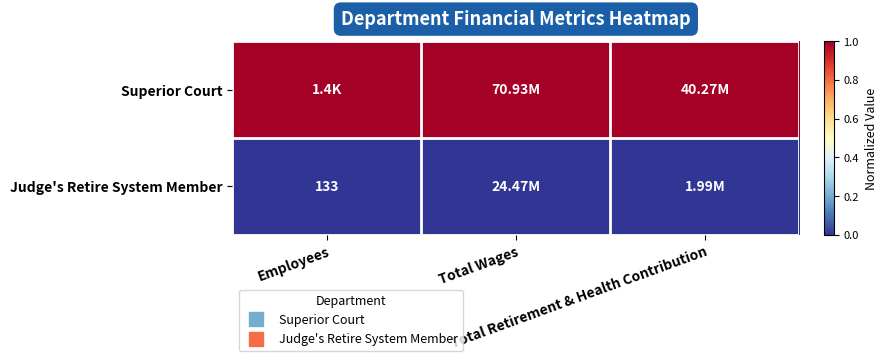

List the labels in order of Judge's Retire System Member value, largest first.

Employees, Total Wages, Total Retirement & Health Contribution